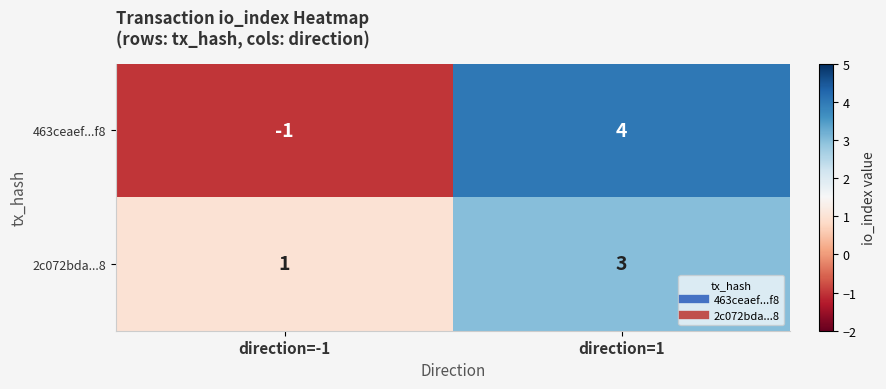

Where is 2c072bda...8 nearest to the value 2?

direction=-1